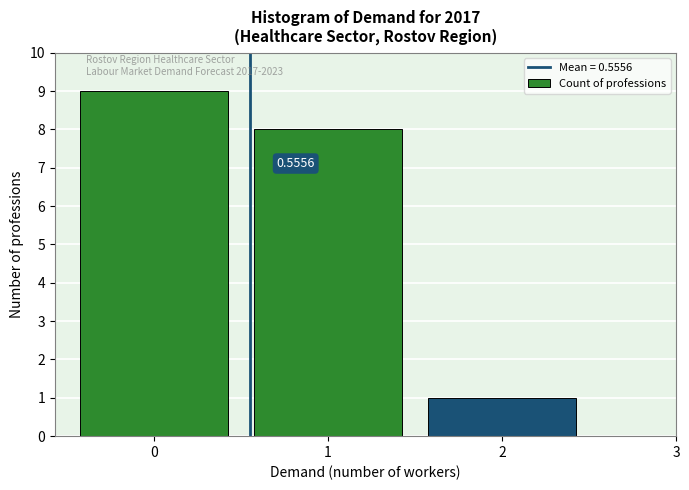

Which range on the x-axis has the tallest bar?

-0.5 to 0.5